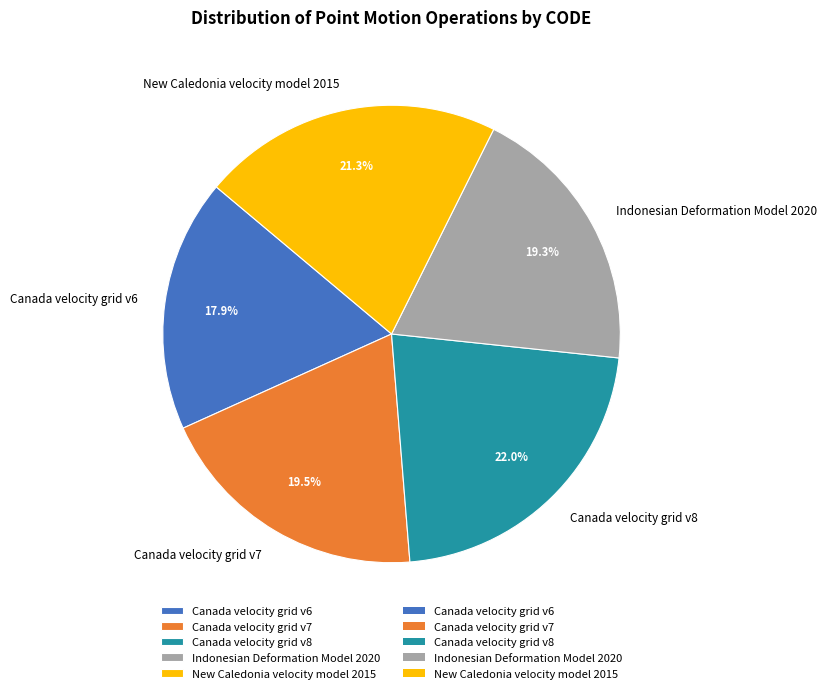

Count the number of slices in the pie.

5